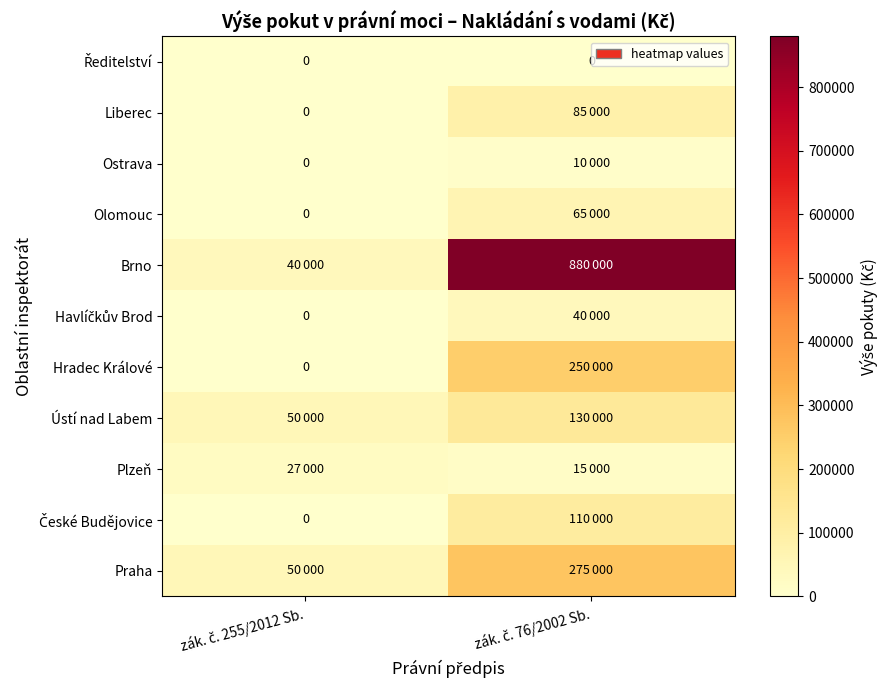

Which label corresponds to the smallest value in the chart?

zák. č. 255/2012 Sb.